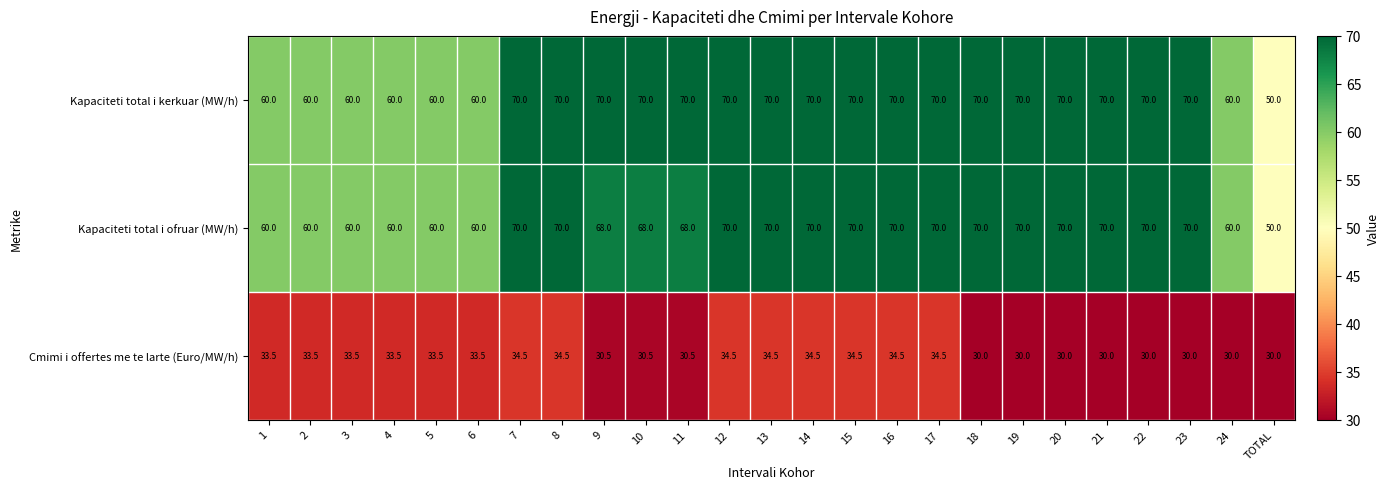

Between 15 and 19, which series saw the biggest shift?

Cmimi i offertes me te larte (Euro/MW/h)